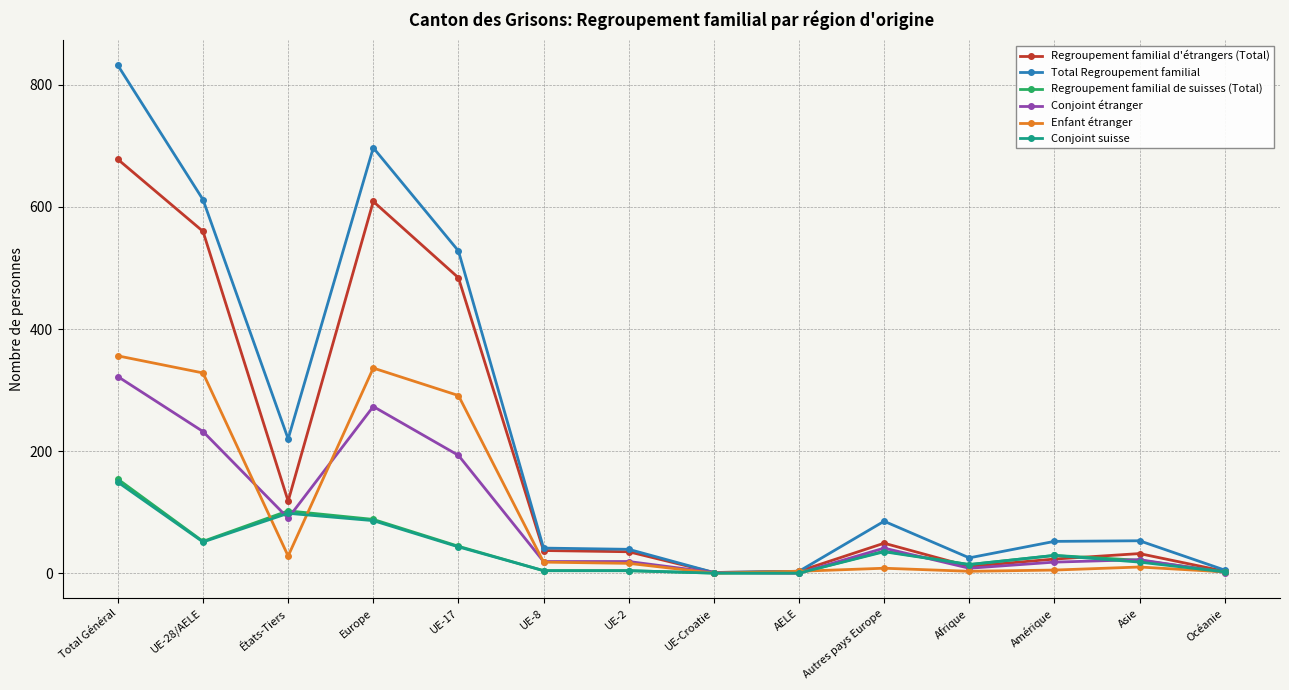

The value of Total Regroupement familial at Asie is 53. True or false?

True